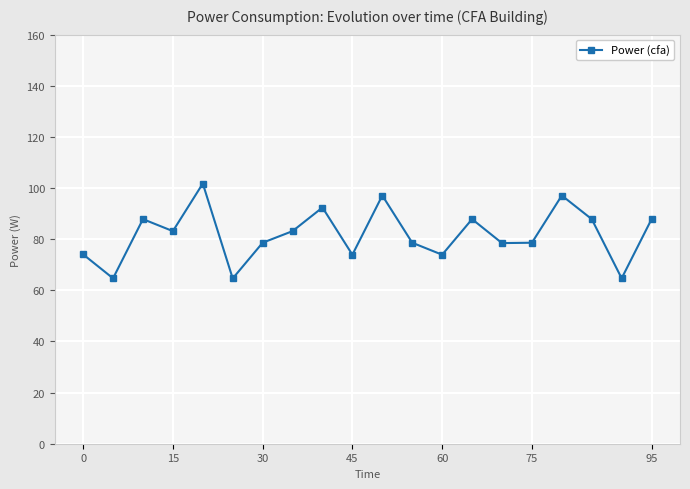

What is the difference between the maximum and minimum values?

37.1